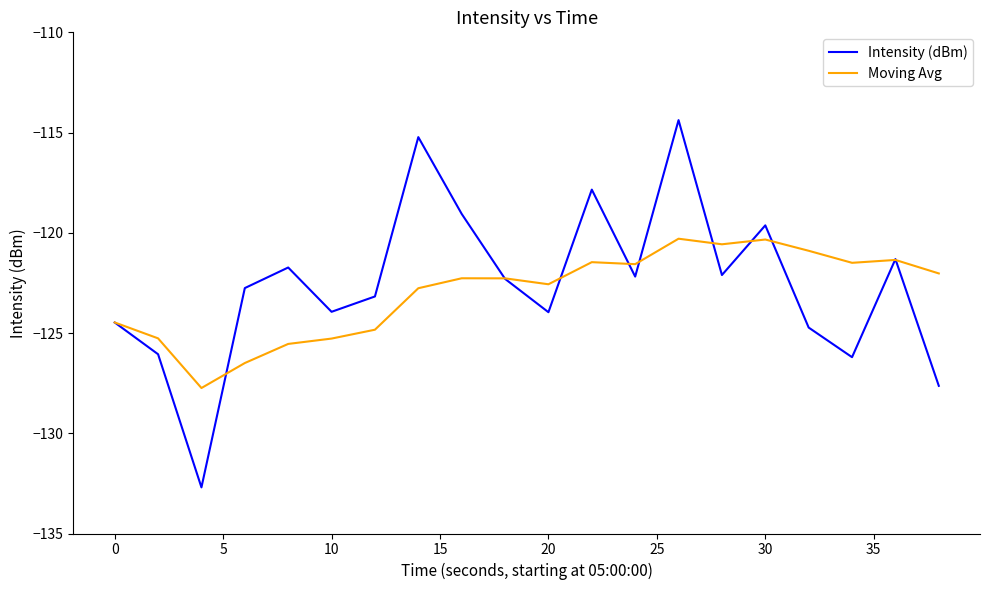

List the series in order of their overall mean, highest first.

Intensity (dBm), Moving Avg